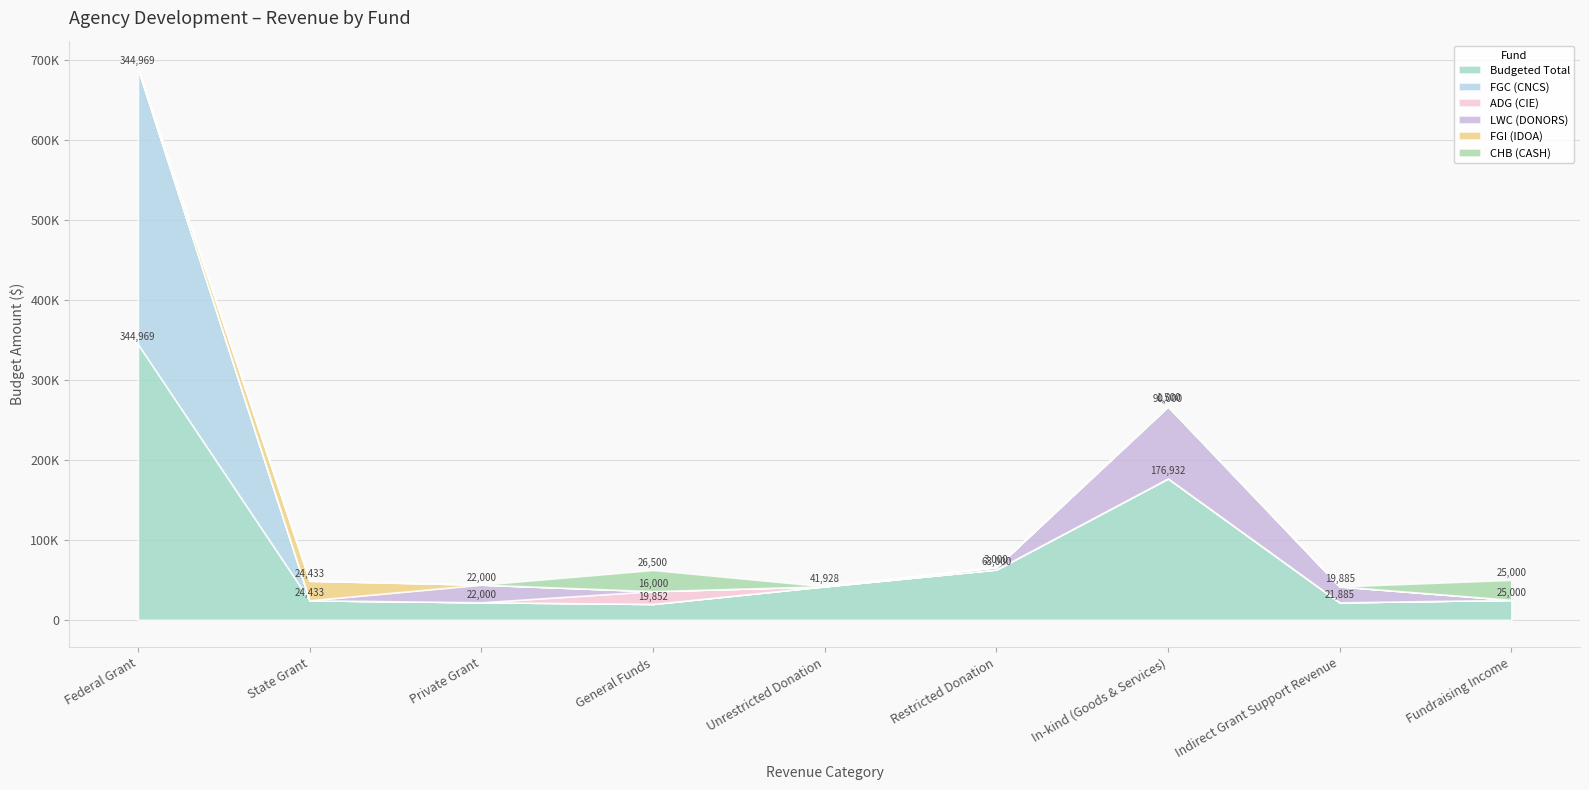

Which series has the largest total across all categories?

Budgeted Total